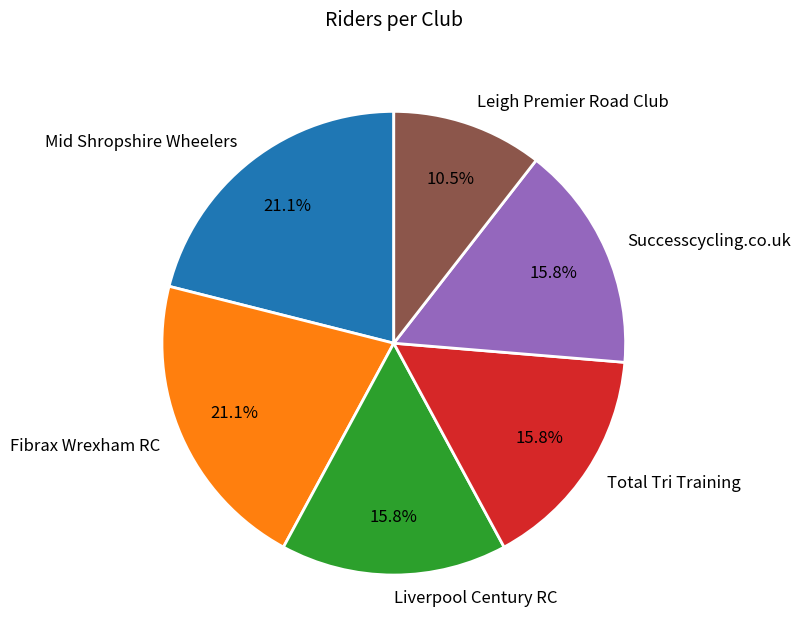

To the nearest percent, what is the difference between the largest and smallest slice percentages?

11%